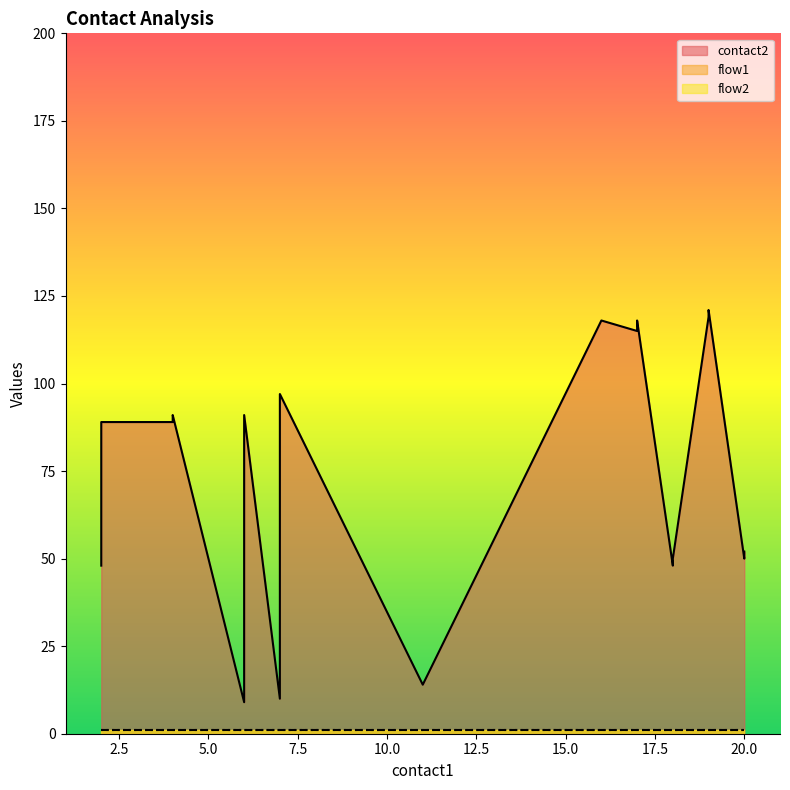

List the series in order of their peak value, lowest first.

flow1, flow2, contact2